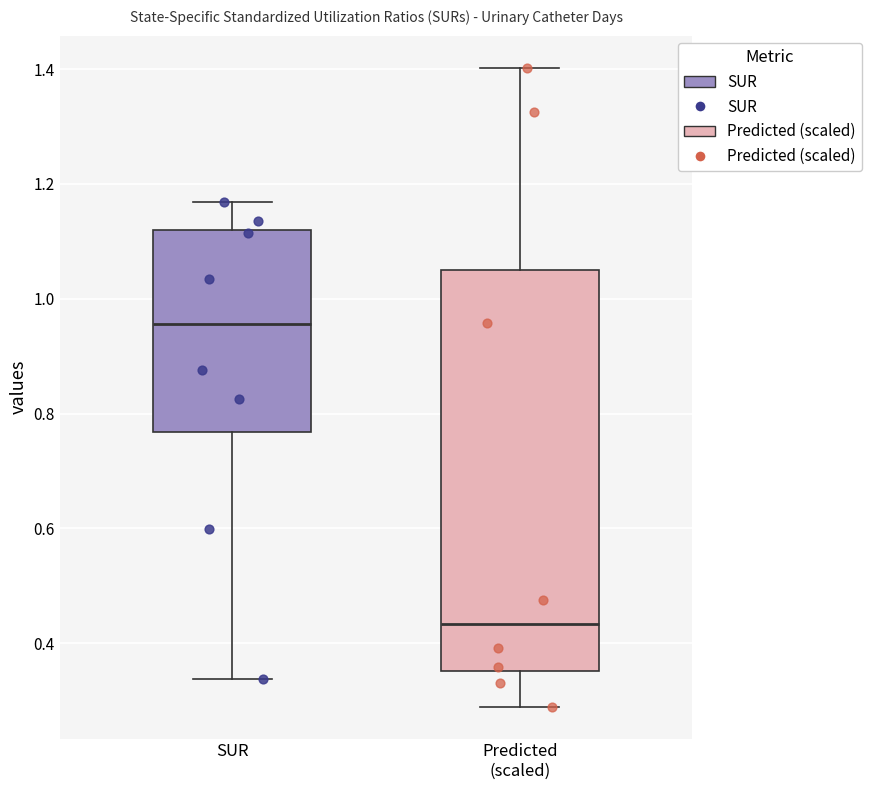

Reading left to right, transcribe this box plot: for each box, give where its median line is, the range the box spans, and where its two whiskers end, as read against the y-axis. The values are not printed on the chart, so give them approximately, as read against the axis.

SUR: median 0.96, box 0.76 to 1.12, whiskers 0.34 to 1.16
Predicted (scaled): median 0.44, box 0.36 to 1.06, whiskers 0.28 to 1.40